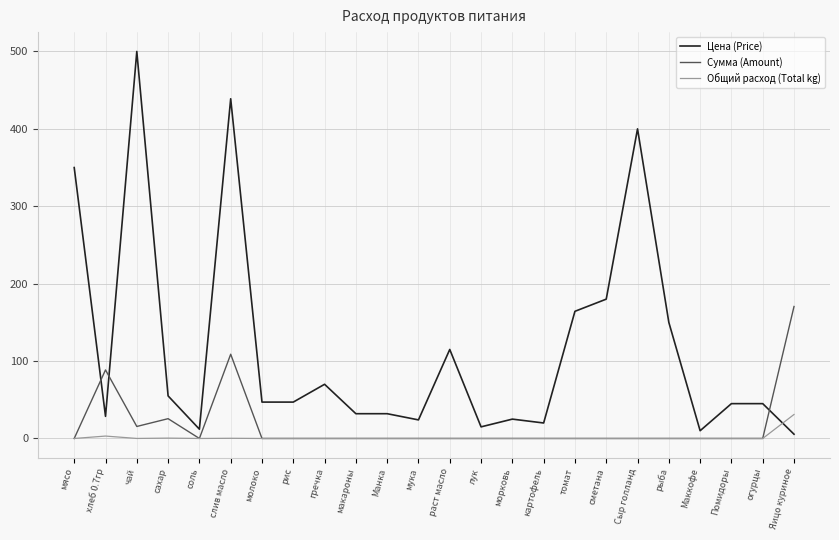

What is the maximum value shown in the chart?

500.0